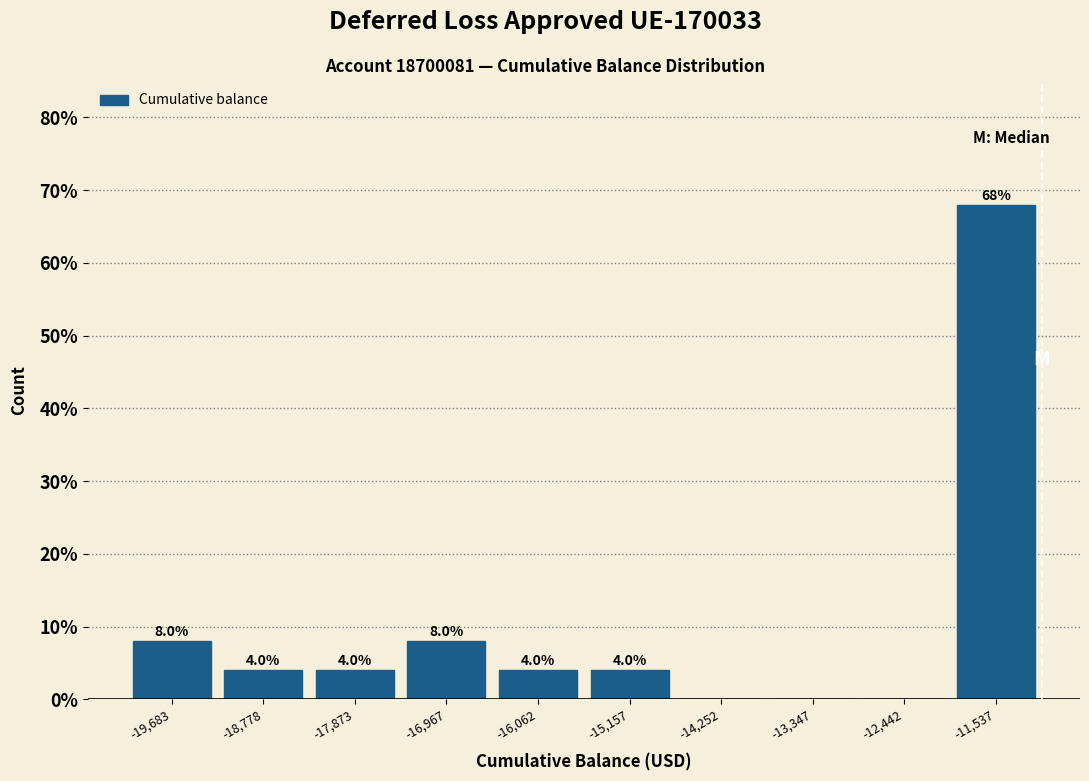

Over which range of the x-axis is the bar tallest?

-12000 to -11100